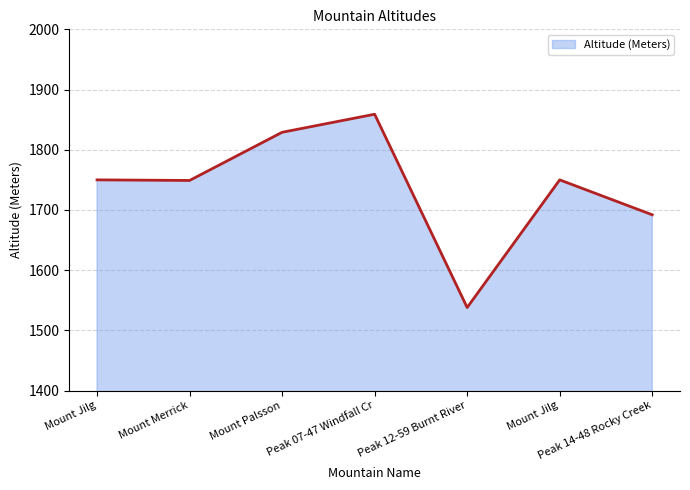

Does the chart display data point markers on the line(s)?

No